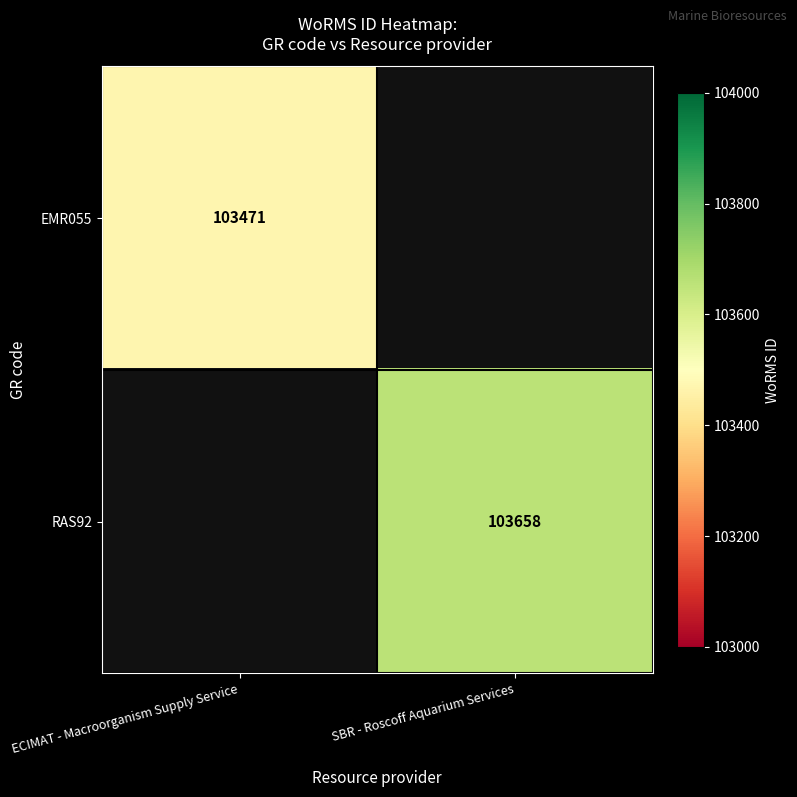

At how many categories does at least one series exceed 103558?

1